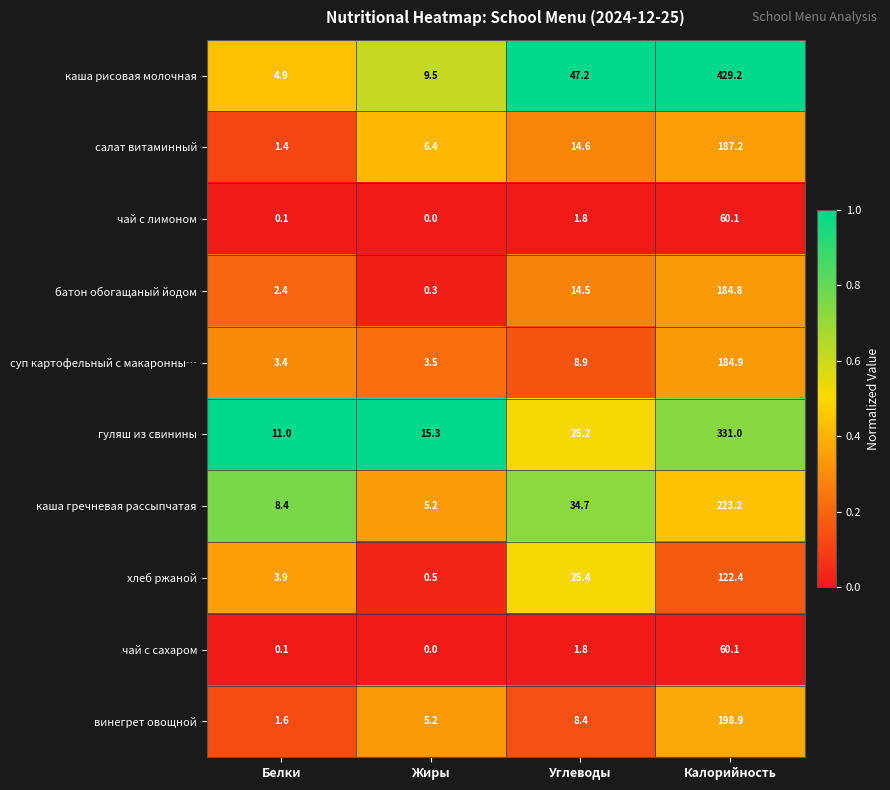

The каша гречневая рассыпчатая series shows 8.4 at Белки. True or false?

True